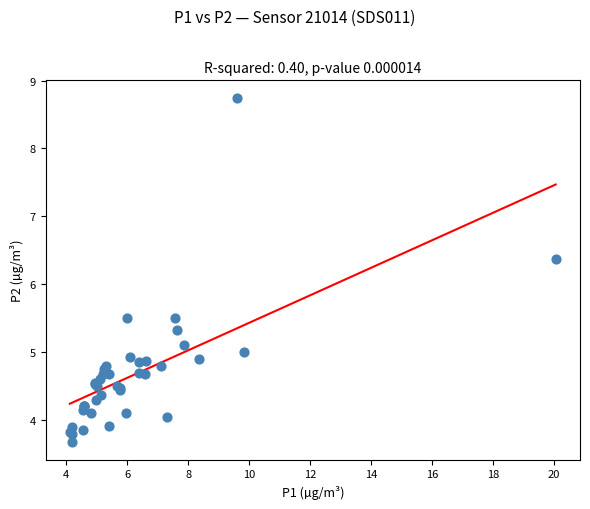

What Y value in the scatter plot is closest to 6?

6.4